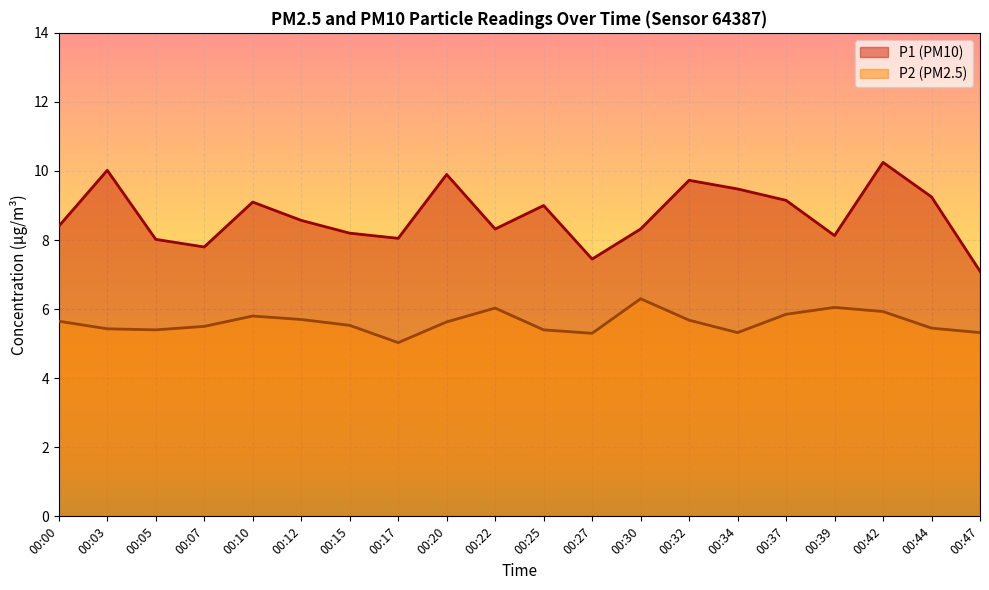

Does the chart display data point markers on the line(s)?

No